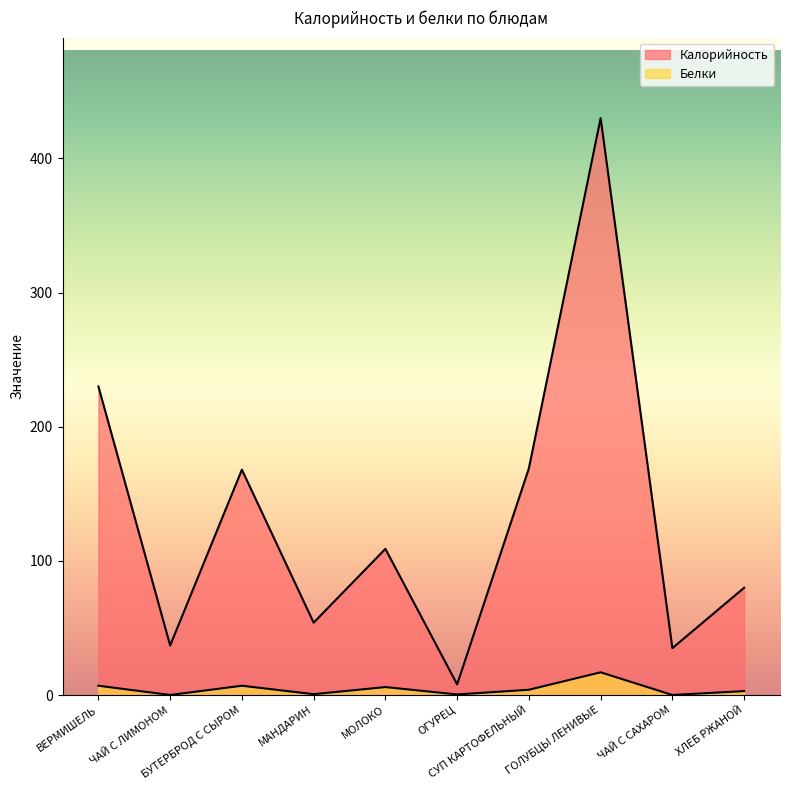

Which category has the lowest value across all series?

ЧАЙ С ЛИМОНОМ